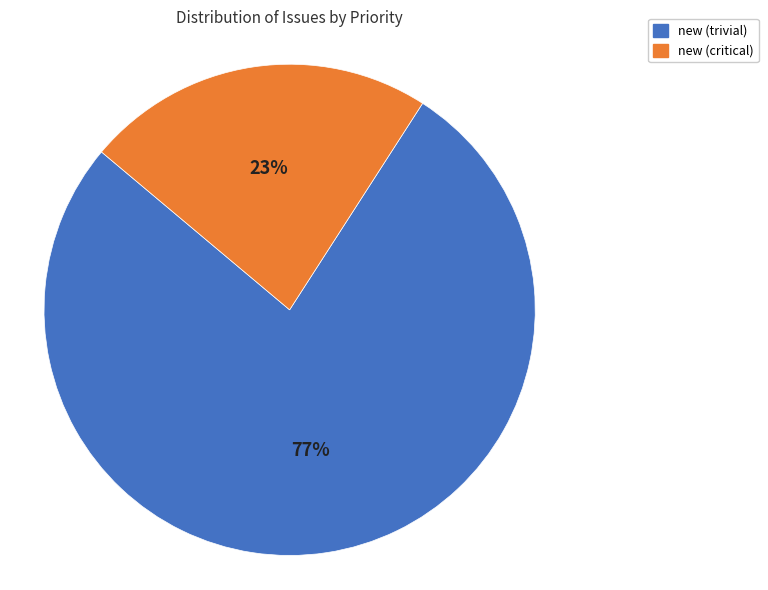

Does any single category account for the majority?

Yes